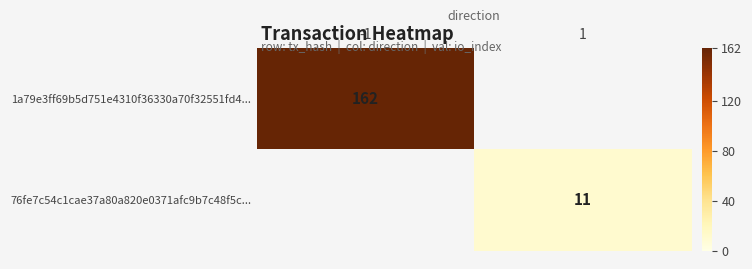

The value of 1a79e3ff69b5d751e4310f36330a70f32551fd4... at -1 is 162. True or false?

True